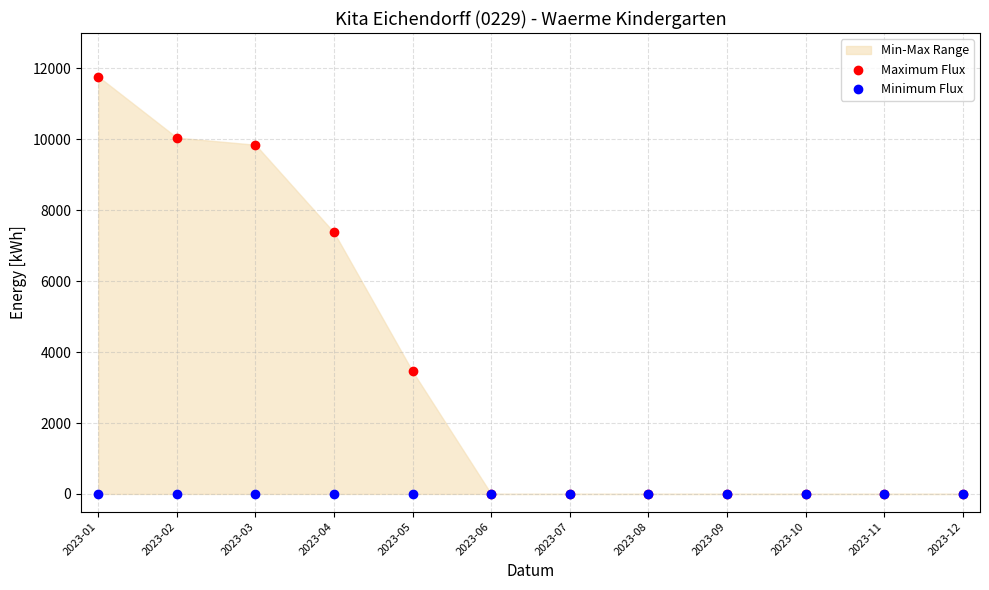

Which series reaches the maximum Y coordinate?

Maximum Flux